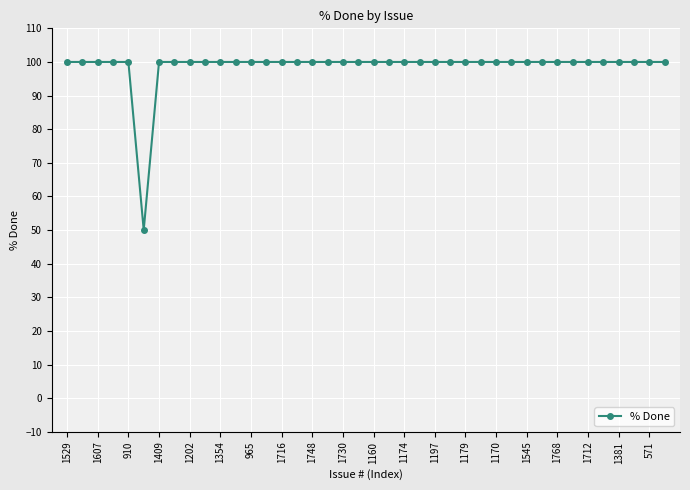

Count the number of categories in the chart.

40